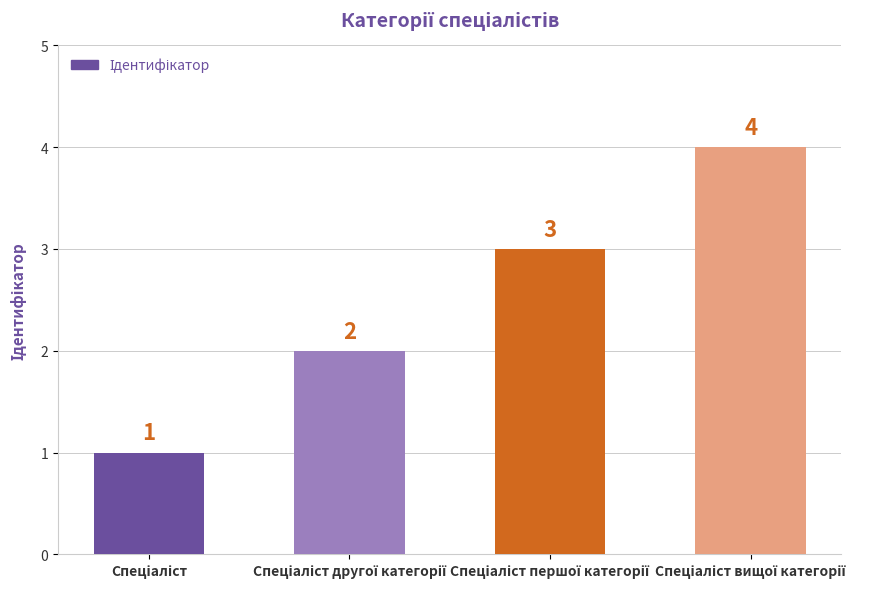

Count the values in the range 2 to 4.

3